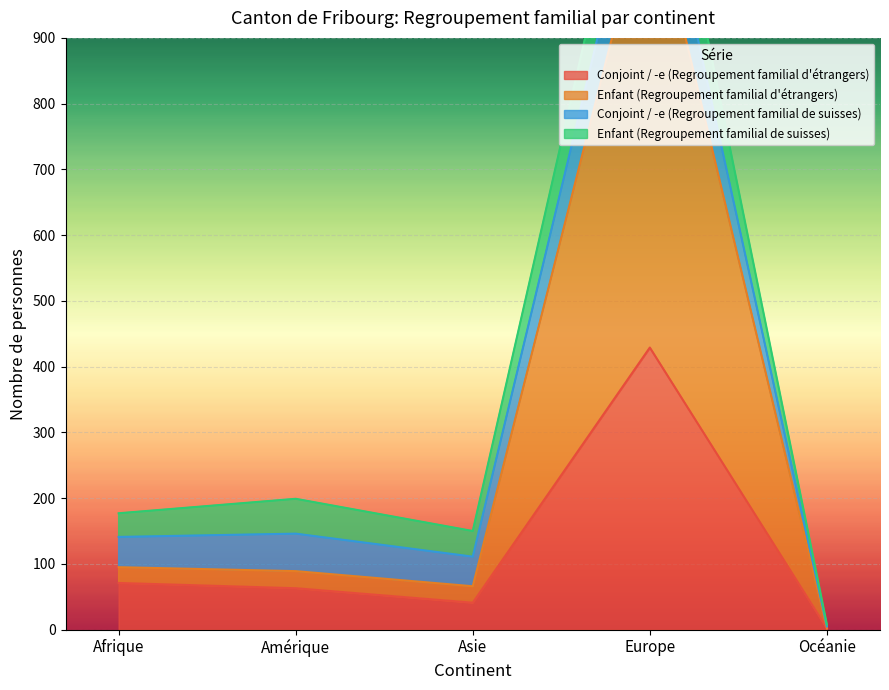

Rank the categories by Enfant (Regroupement familial d'étrangers) value from lowest to highest.

Océanie, Asie, Amérique, Afrique, Europe